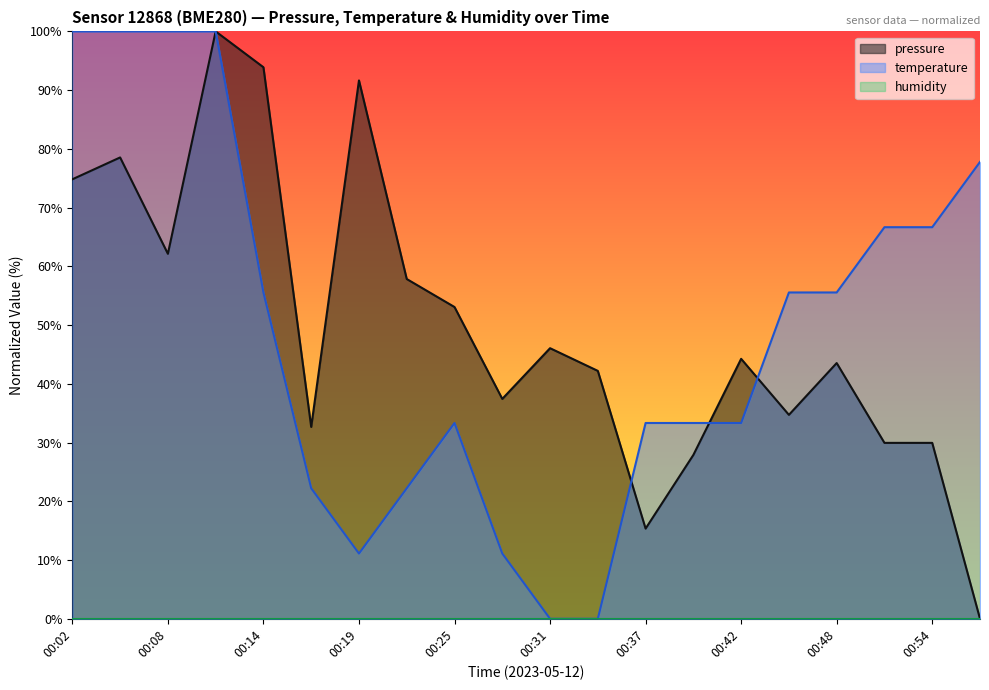

Does the chart display data point markers on the line(s)?

No